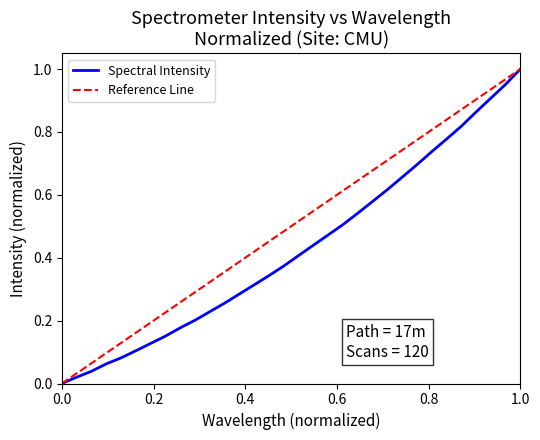

Reading right to left, transcribe all the data shown in this chart.

1.0	1.0	0.9	0.9	0.8	0.8	0.7	0.7	0.7	0.6	0.6	0.5	0.5	0.5	0.4	0.4	0.4	0.3	0.3	0.3	0.3	0.2	0.2	0.2	0.2	0.1	0.1	0.1	0.1	0.0	0.0	0.0